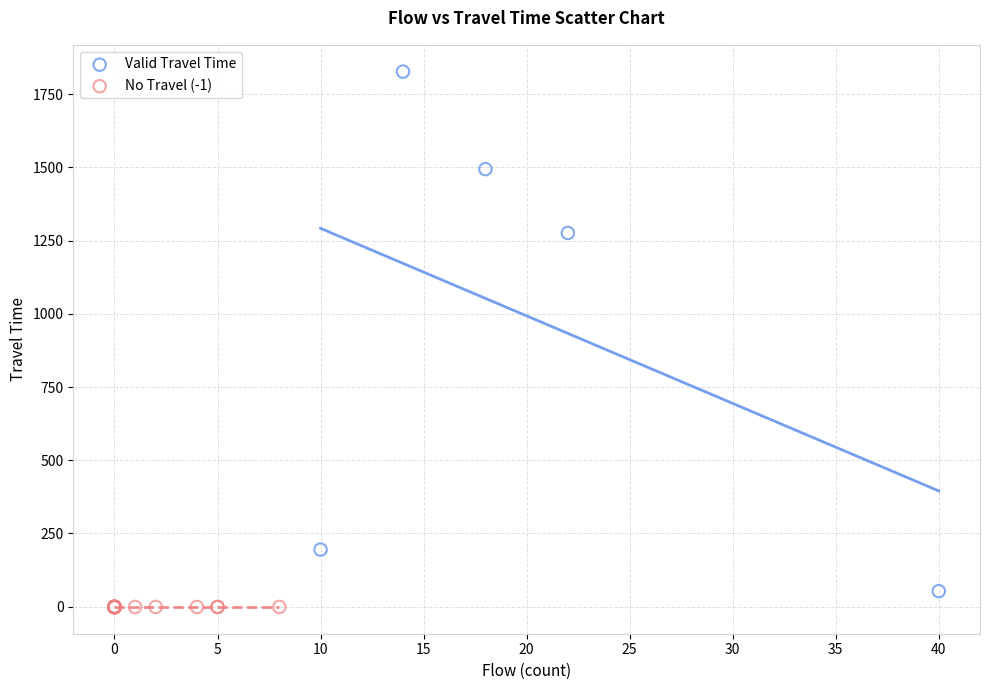

Which series reaches the maximum Y coordinate?

Valid Travel Time